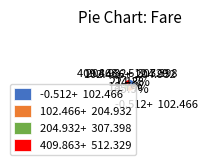

What is the smallest slice in the pie chart?

204.932+ 307.398